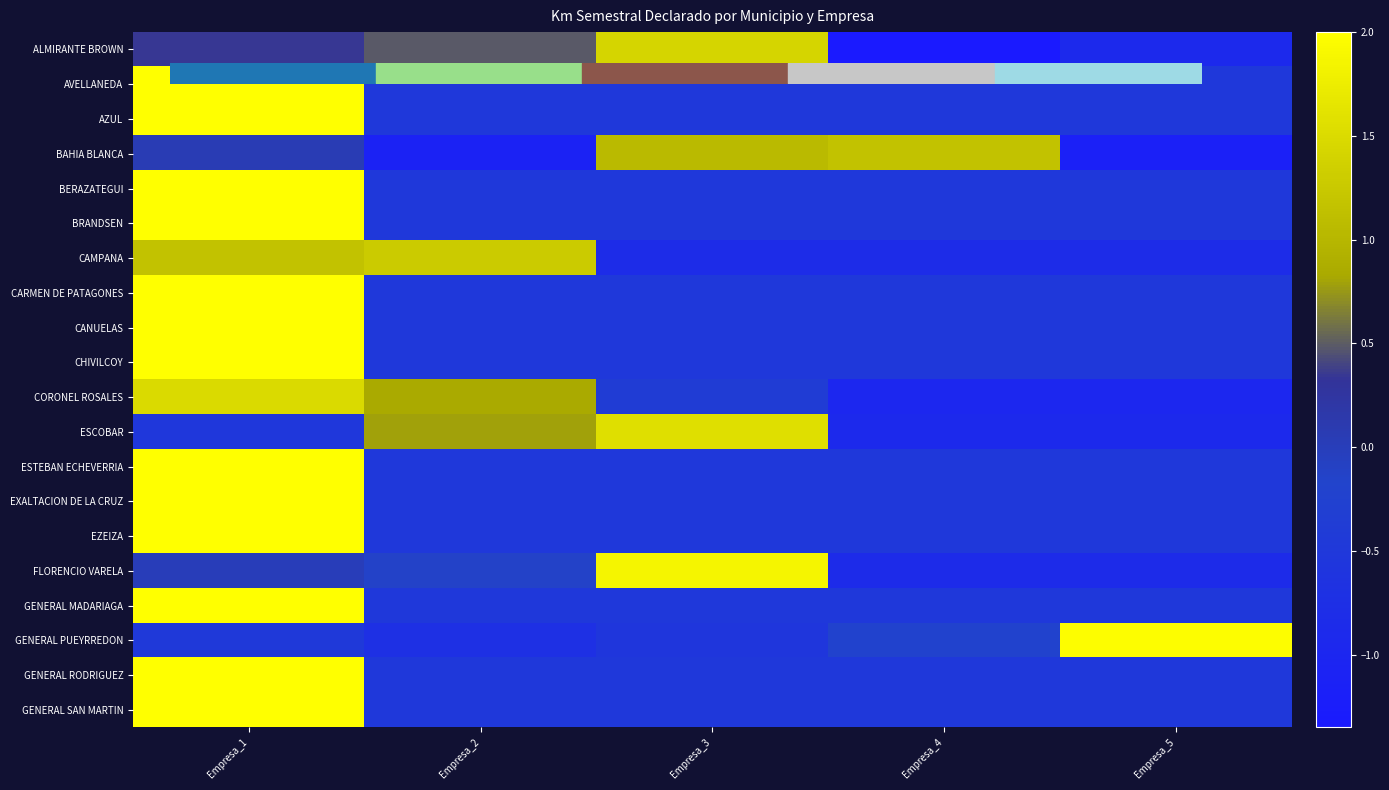

True or false: GENERAL PUEYRREDON has a value of -0.7 at Empresa_3.

False